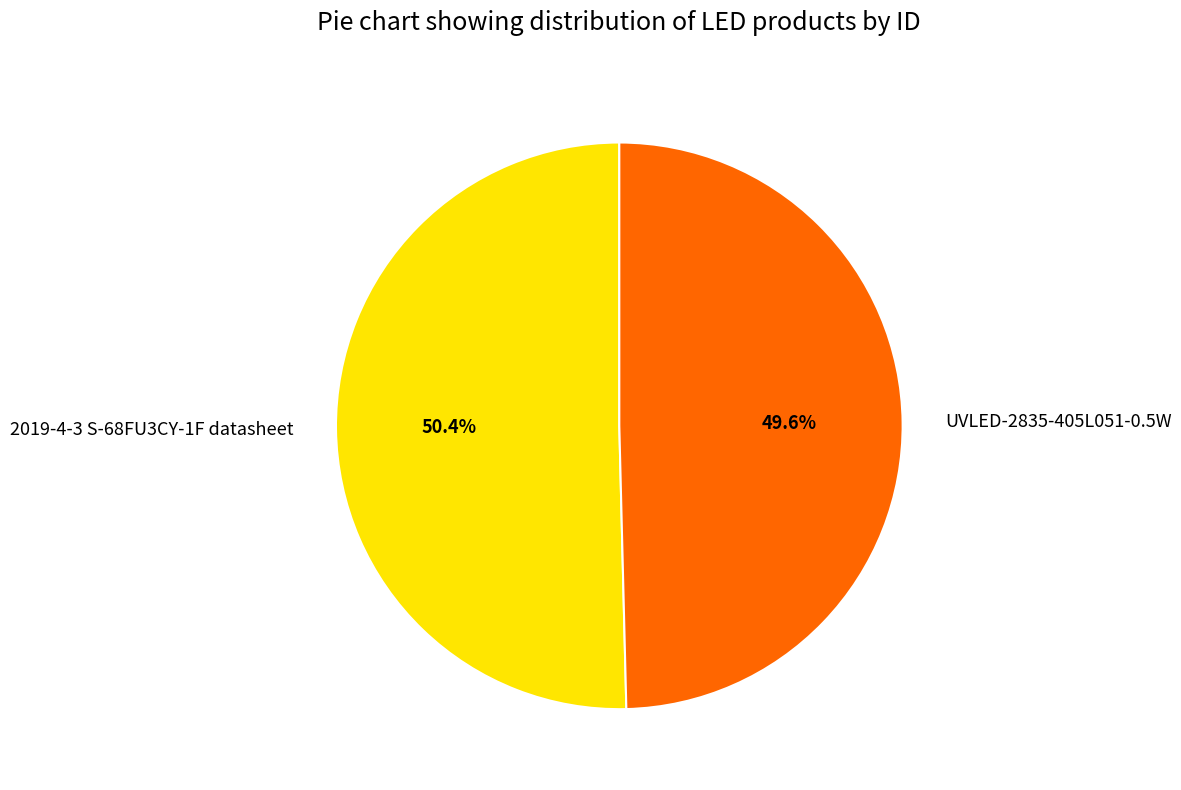

What is the largest slice in the pie chart?

2019-4-3 S-68FU3CY-1F datasheet